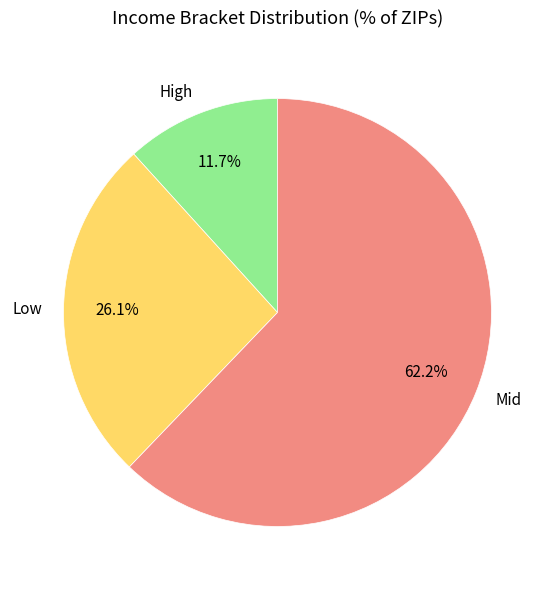

Which slice is the largest?

Mid